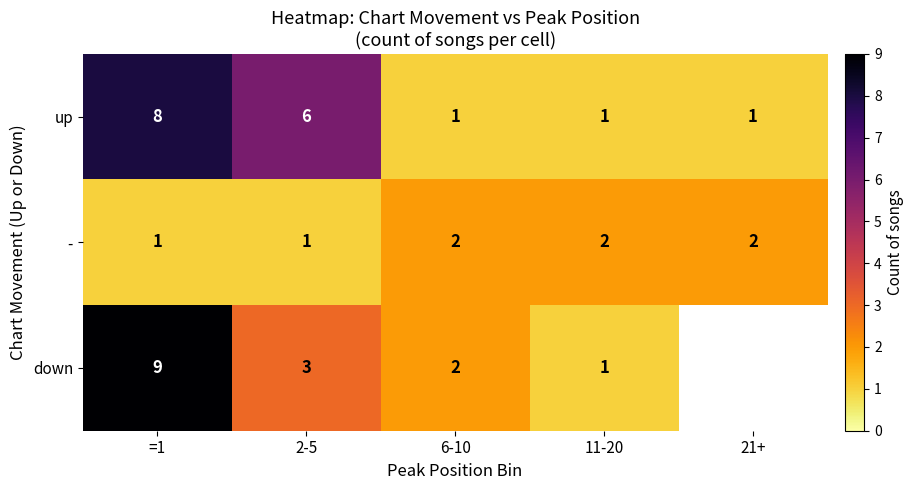

What is the difference between the second highest and second lowest values in the up series?

5